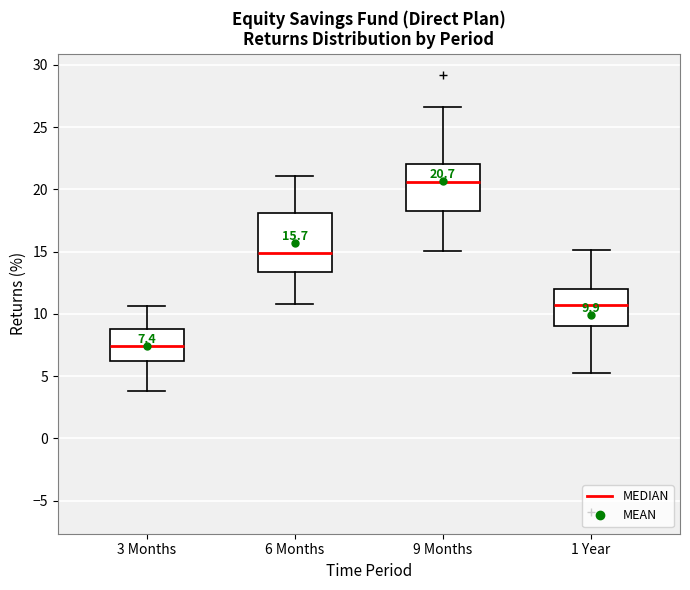

Comparing the boxes themselves (not the whiskers), which one is the tallest?

6 Months